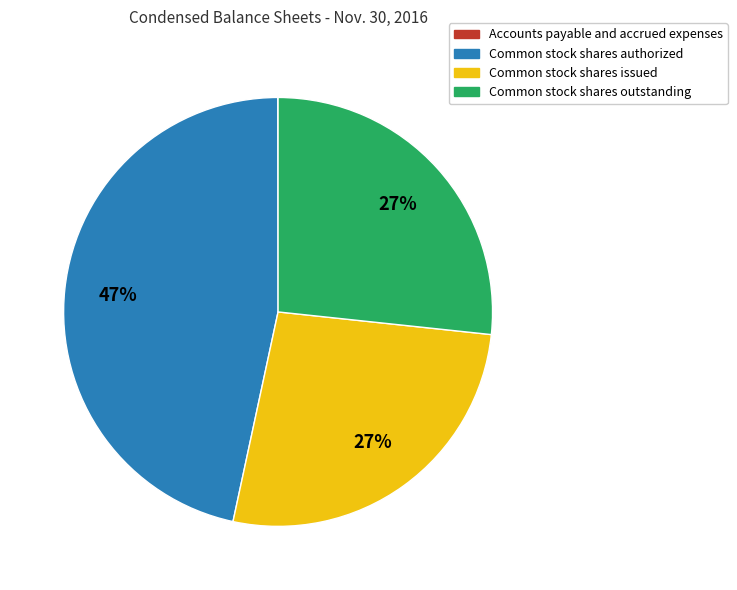

The Common stock shares issued slice represents 35% of the pie. True or false?

False